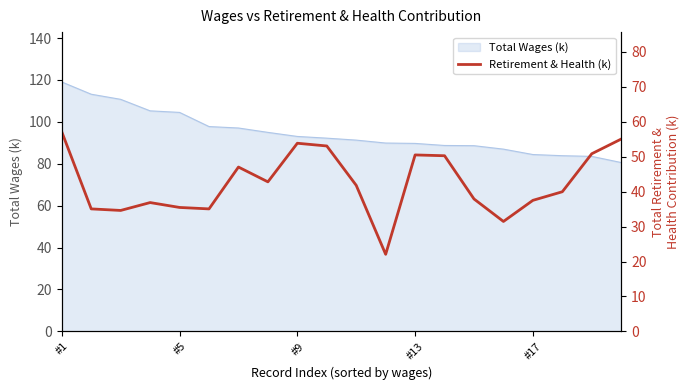

Which category has the highest value in the Total Wages (k) series?

#1